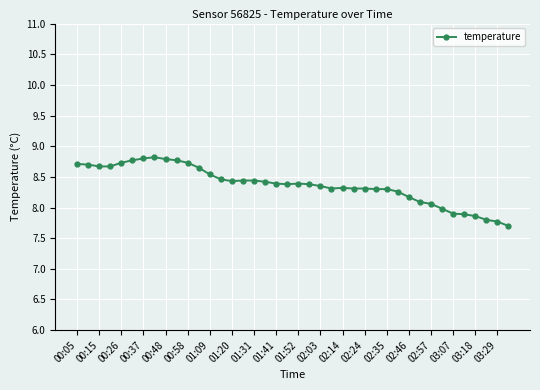

What is the maximum value shown in the chart?

8.8